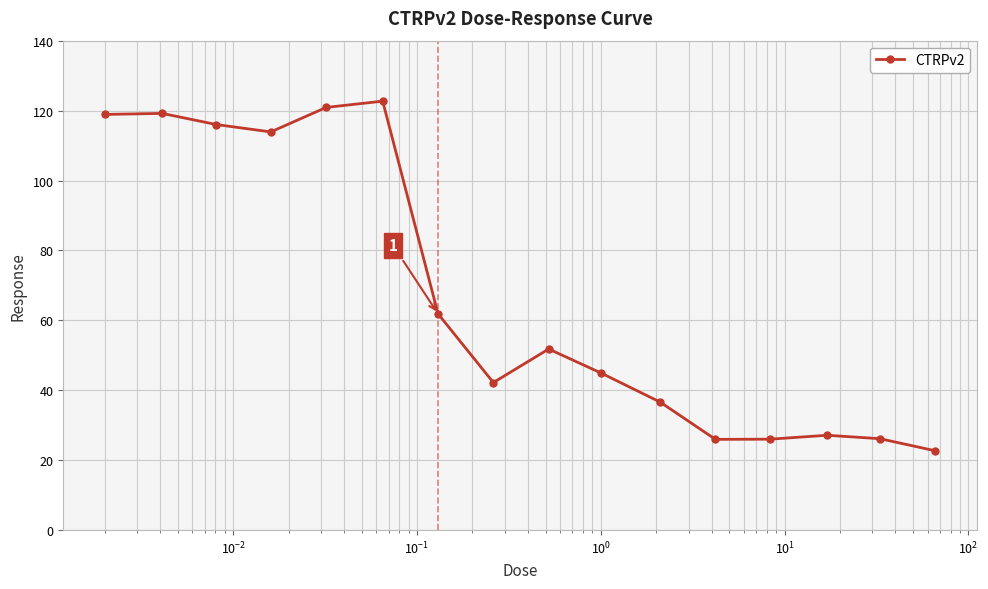

What is the average value?

67.3